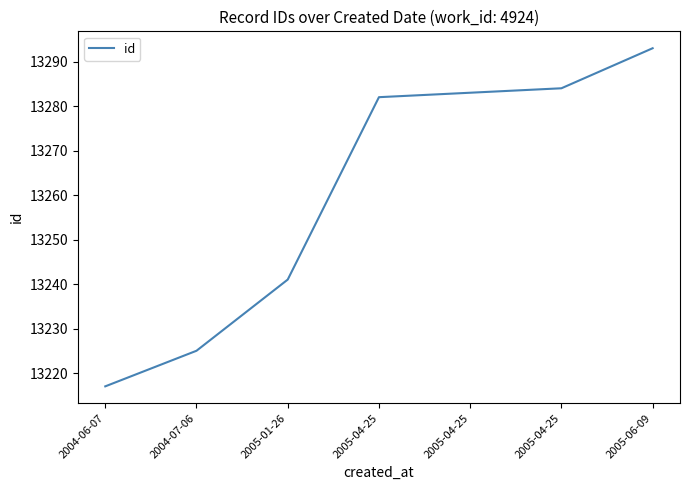

What is the ratio of the value at 2005-01-26 to the value at 2005-04-25?

1.0